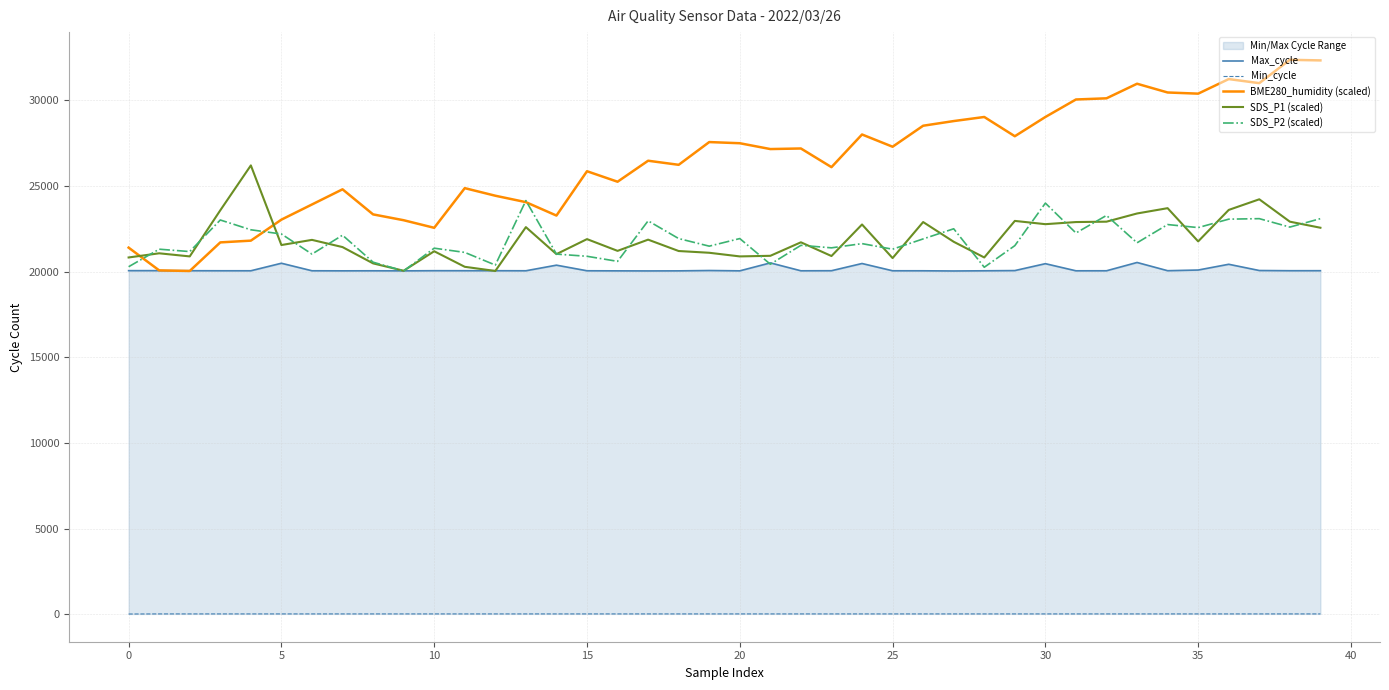

True or false: BME280_humidity (scaled) and SDS_P2 (scaled) intersect in this chart.

True